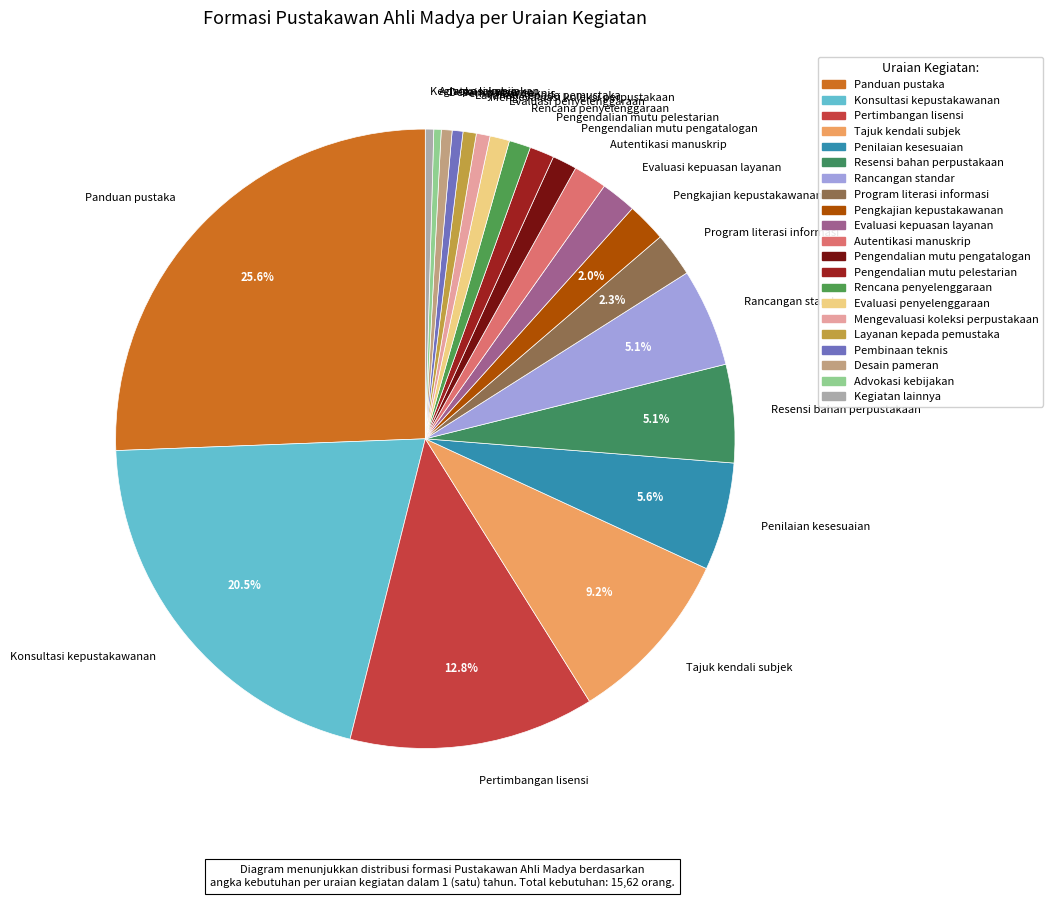

What is the largest slice in the pie chart?

Panduan pustaka